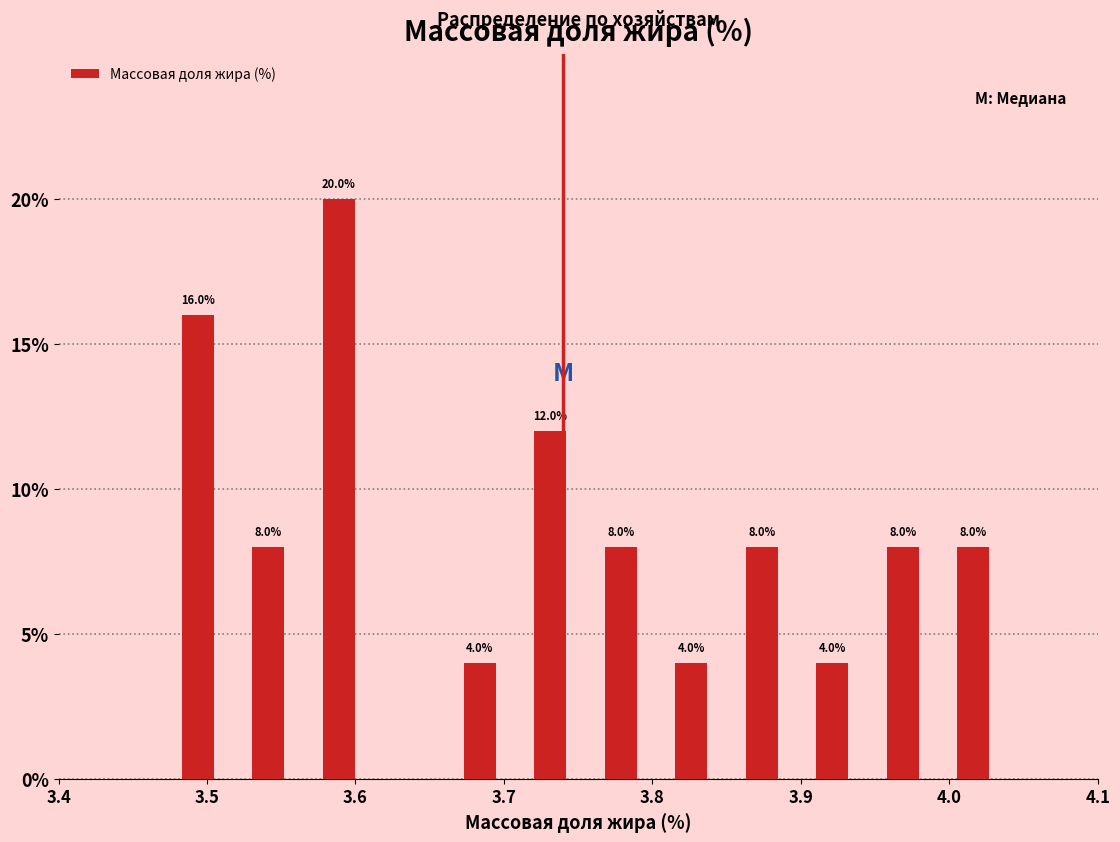

Over which range of the x-axis is the bar tallest?

3.57 to 3.61